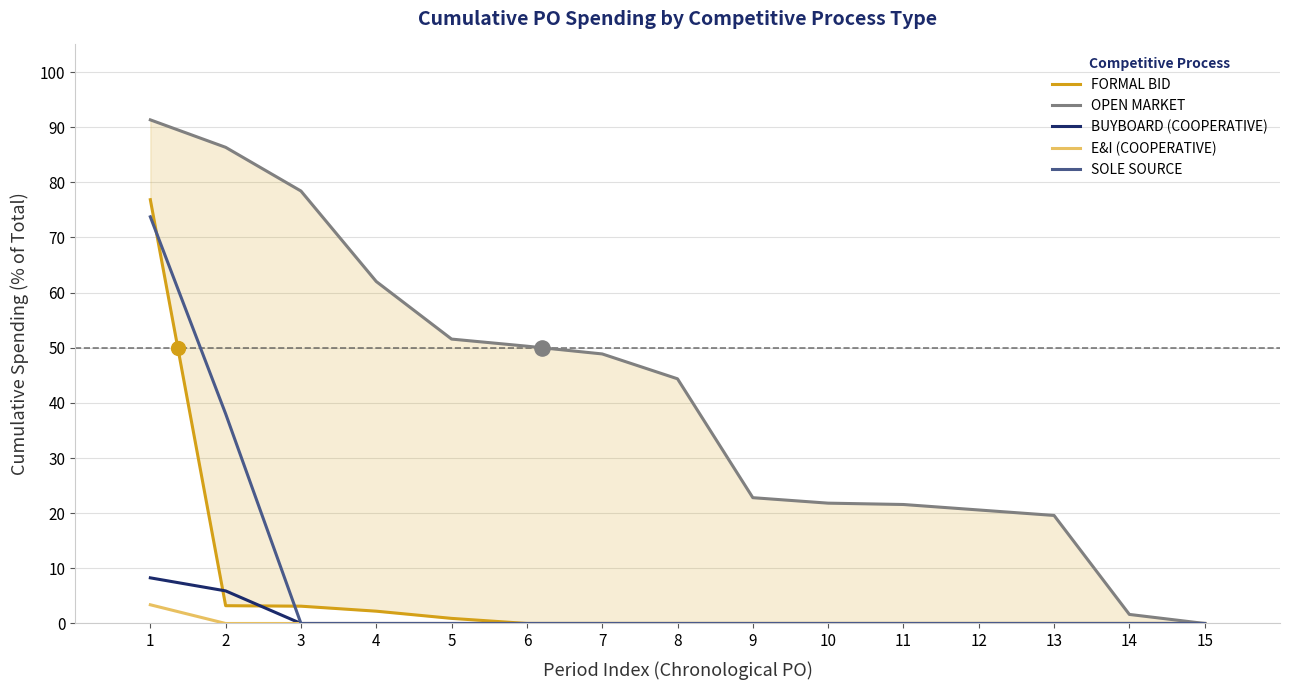

At which category is the sum across all series the highest?

1